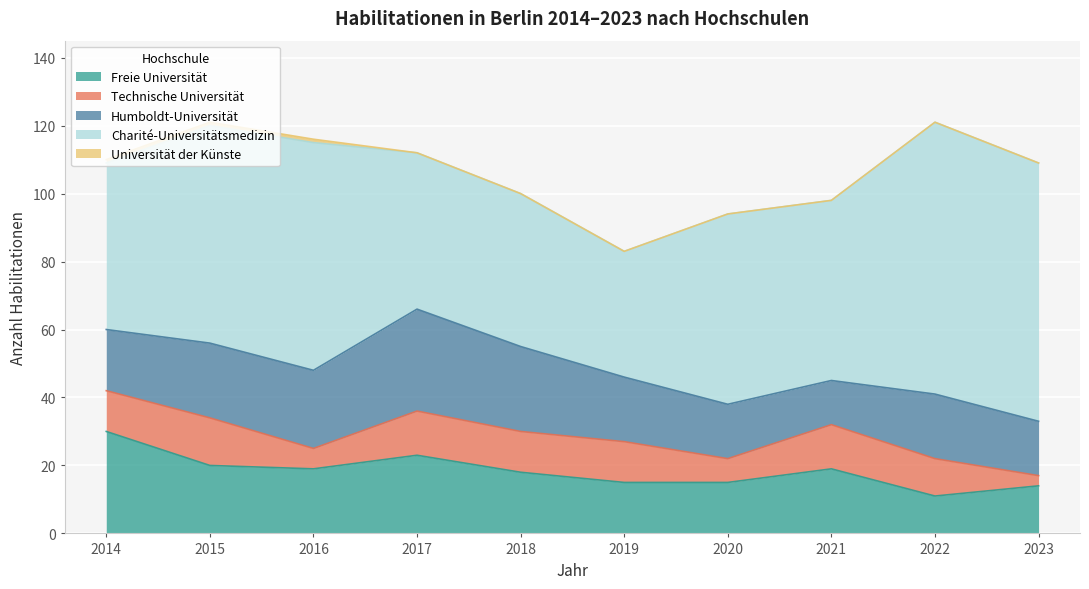

What is the maximum value for Freie Universität?

30